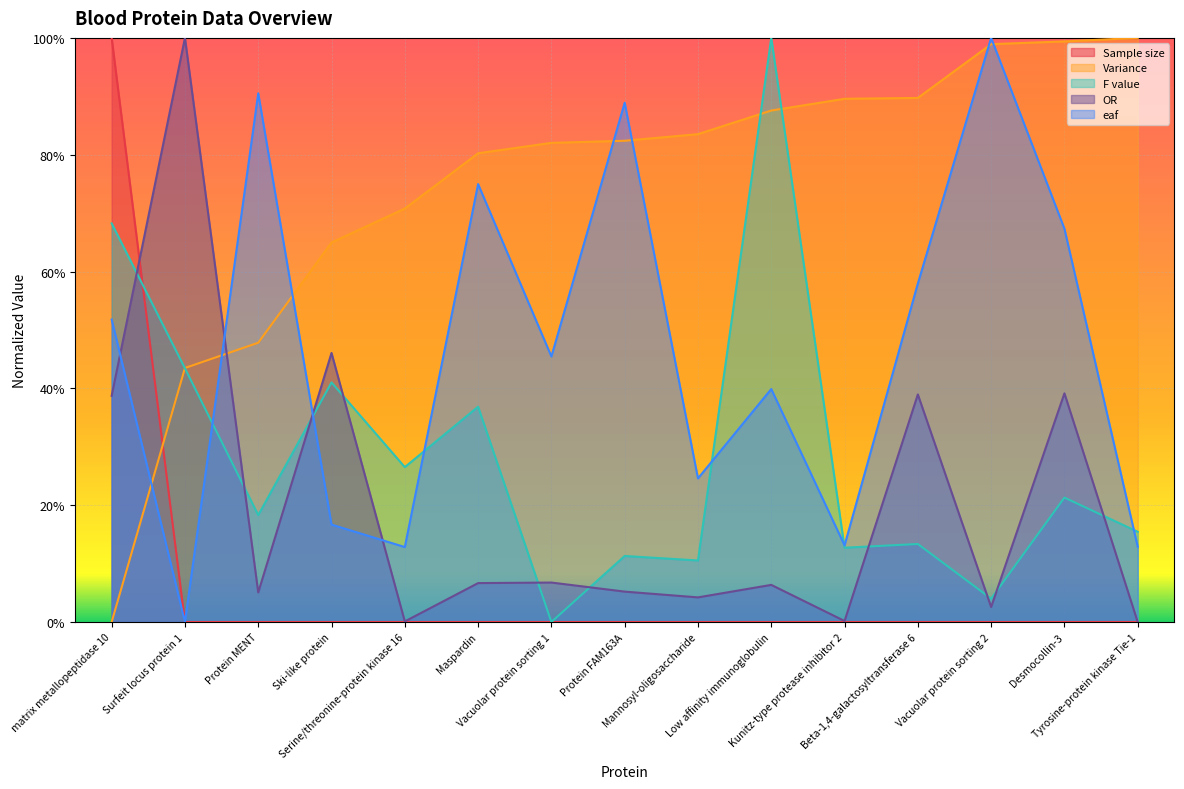

Reading left to right, transcribe all the data shown in this chart.

Sample size: matrix metallopeptidase 10=1.0	Surfeit locus protein 1=0.0	Protein MENT=0.0	Ski-like protein=0.0	Serine/threonine-protein kinase 16=0.0	Maspardin=0.0	Vacuolar protein sorting 1=0.0	Protein FAM163A=0.0	Mannosyl-oligosaccharide=0.0	Low affinity immunoglobulin=0.0	Kunitz-type protease inhibitor 2=0.0	Beta-1,4-galactosyltransferase 6=0.0	Vacuolar protein sorting 2=0.0	Desmocollin-3=0.0	Tyrosine-protein kinase Tie-1=0.0
Variance: matrix metallopeptidase 10=0.0	Surfeit locus protein 1=0.4	Protein MENT=0.5	Ski-like protein=0.6	Serine/threonine-protein kinase 16=0.7	Maspardin=0.8	Vacuolar protein sorting 1=0.8	Protein FAM163A=0.8	Mannosyl-oligosaccharide=0.8	Low affinity immunoglobulin=0.9	Kunitz-type protease inhibitor 2=0.9	Beta-1,4-galactosyltransferase 6=0.9	Vacuolar protein sorting 2=1.0	Desmocollin-3=1.0	Tyrosine-protein kinase Tie-1=1.0
F value: matrix metallopeptidase 10=0.7	Surfeit locus protein 1=0.4	Protein MENT=0.2	Ski-like protein=0.4	Serine/threonine-protein kinase 16=0.3	Maspardin=0.4	Vacuolar protein sorting 1=0.0	Protein FAM163A=0.1	Mannosyl-oligosaccharide=0.1	Low affinity immunoglobulin=1.0	Kunitz-type protease inhibitor 2=0.1	Beta-1,4-galactosyltransferase 6=0.1	Vacuolar protein sorting 2=0.0	Desmocollin-3=0.2	Tyrosine-protein kinase Tie-1=0.2
OR: matrix metallopeptidase 10=0.4	Surfeit locus protein 1=1.0	Protein MENT=0.1	Ski-like protein=0.5	Serine/threonine-protein kinase 16=0.0	Maspardin=0.1	Vacuolar protein sorting 1=0.1	Protein FAM163A=0.1	Mannosyl-oligosaccharide=0.0	Low affinity immunoglobulin=0.1	Kunitz-type protease inhibitor 2=0.0	Beta-1,4-galactosyltransferase 6=0.4	Vacuolar protein sorting 2=0.0	Desmocollin-3=0.4	Tyrosine-protein kinase Tie-1=0.0
eaf: matrix metallopeptidase 10=0.5	Surfeit locus protein 1=0.0	Protein MENT=0.9	Ski-like protein=0.2	Serine/threonine-protein kinase 16=0.1	Maspardin=0.7	Vacuolar protein sorting 1=0.5	Protein FAM163A=0.9	Mannosyl-oligosaccharide=0.2	Low affinity immunoglobulin=0.4	Kunitz-type protease inhibitor 2=0.1	Beta-1,4-galactosyltransferase 6=0.6	Vacuolar protein sorting 2=1.0	Desmocollin-3=0.7	Tyrosine-protein kinase Tie-1=0.1